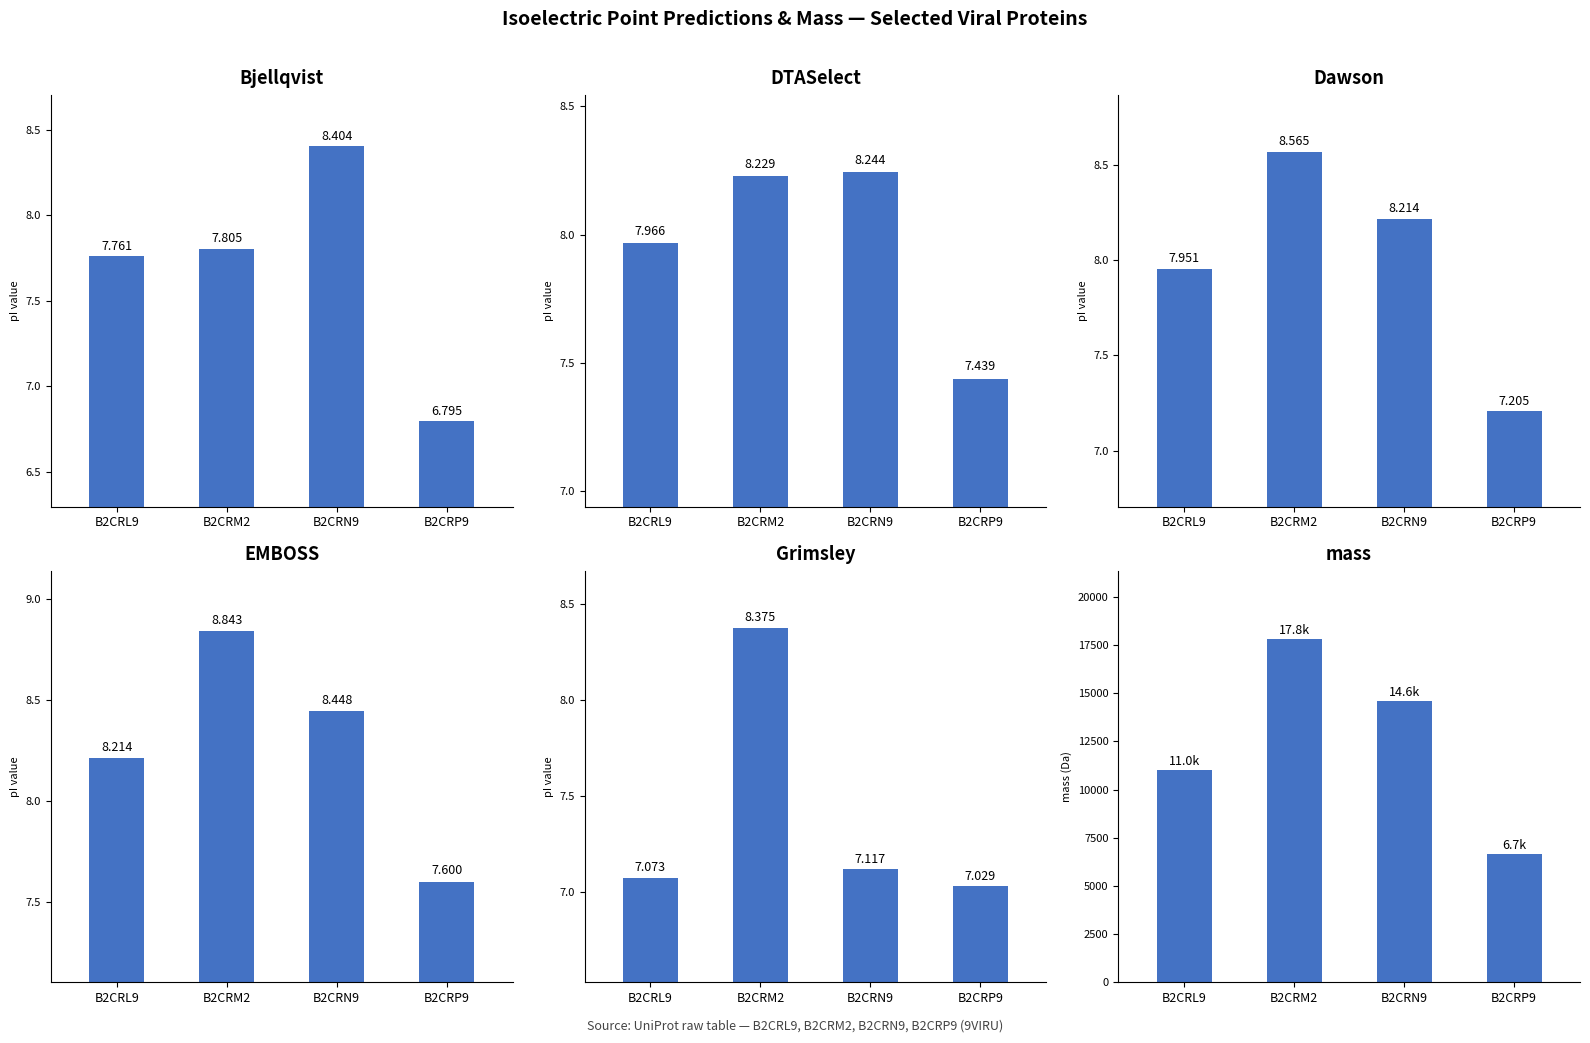

Rank the series by their maximum value, from lowest to highest.

DTASelect, Grimsley, Bjellqvist, Dawson, EMBOSS, mass